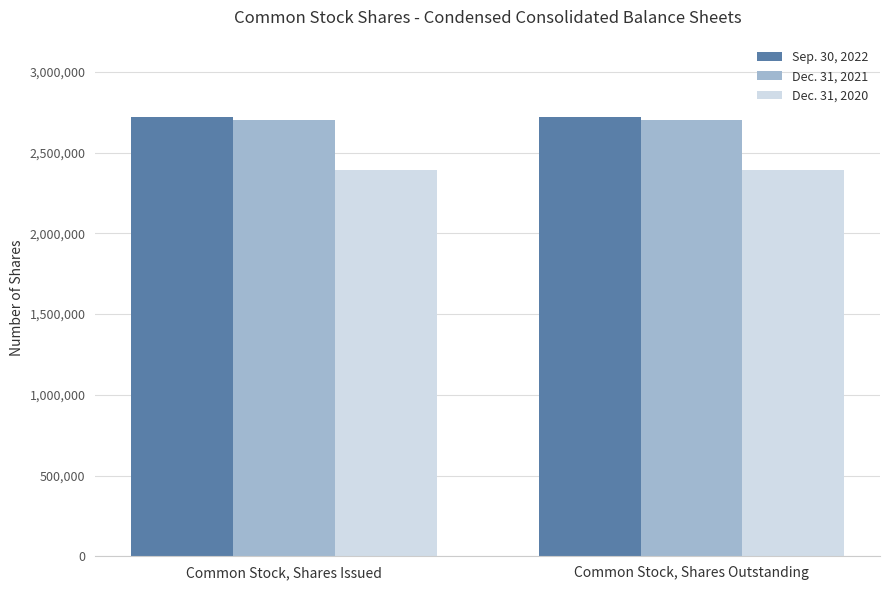

Reading left to right, list all the values displayed in this chart.

Sep. 30, 2022: Common Stock, Shares Issued=2722070	Common Stock, Shares Outstanding=2722070
Dec. 31, 2021: Common Stock, Shares Issued=2702070	Common Stock, Shares Outstanding=2702070
Dec. 31, 2020: Common Stock, Shares Issued=2395330	Common Stock, Shares Outstanding=2395330